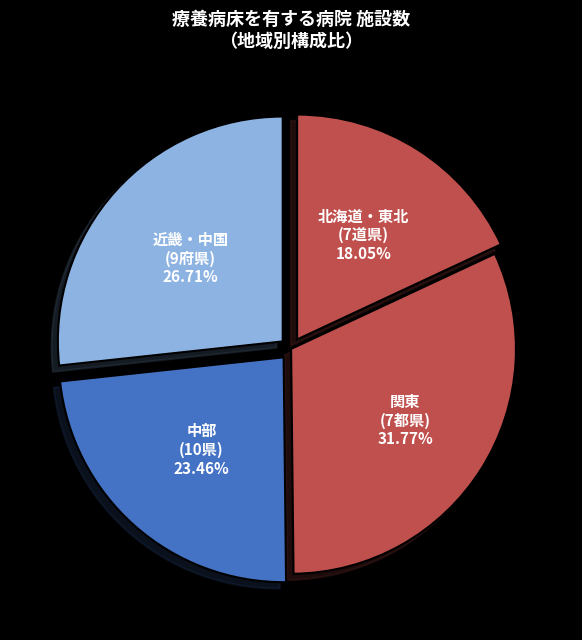

Count the number of slices in the pie.

4